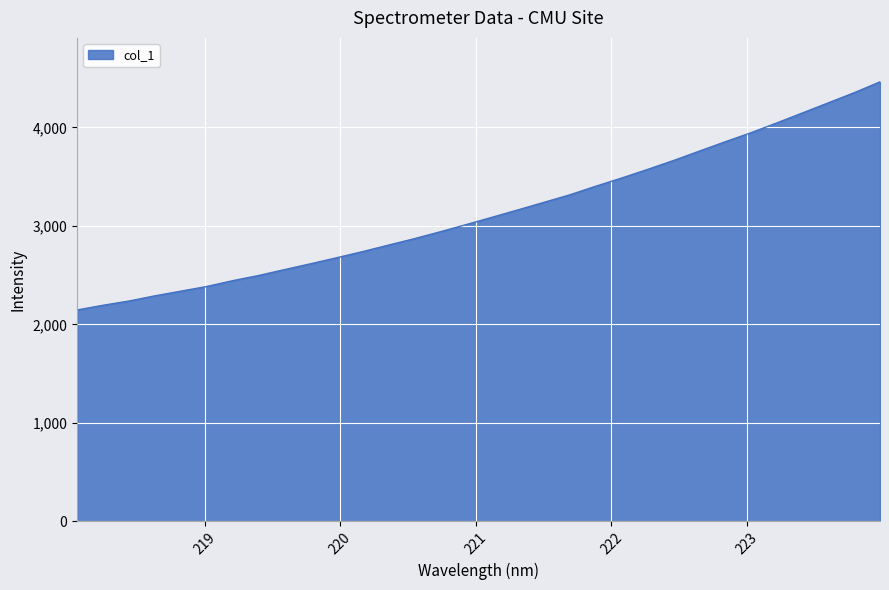

What is the smallest value displayed?

2146.0